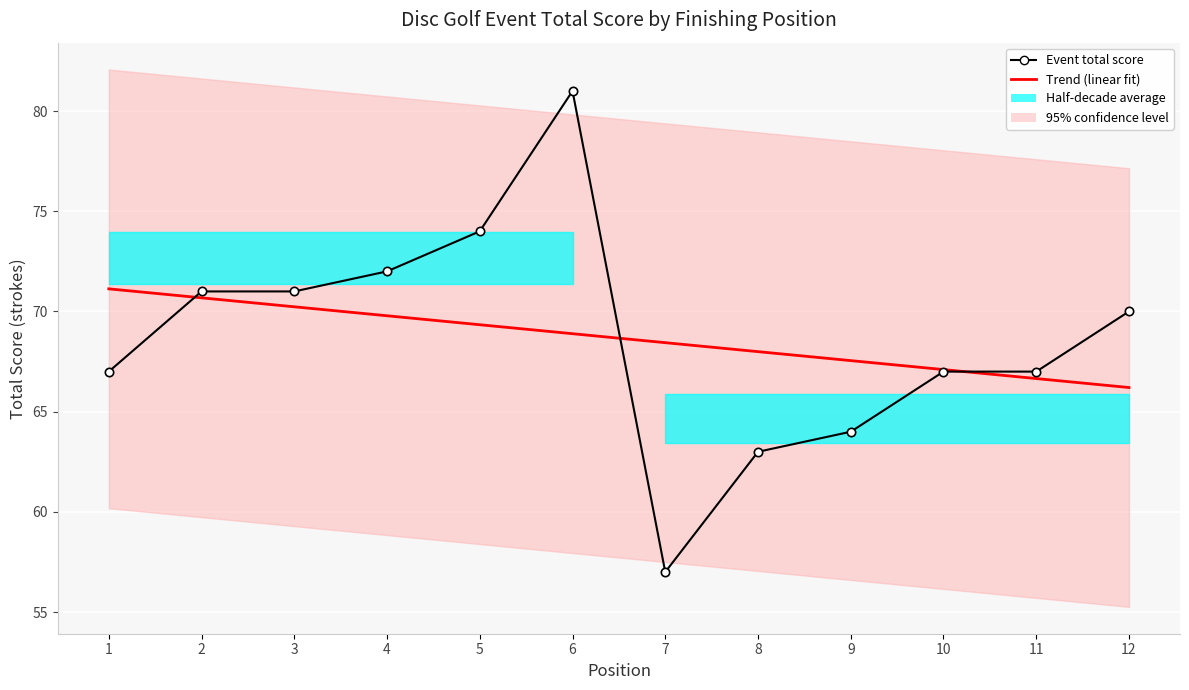

What is the sum of all Trend (linear fit) values?

824.0